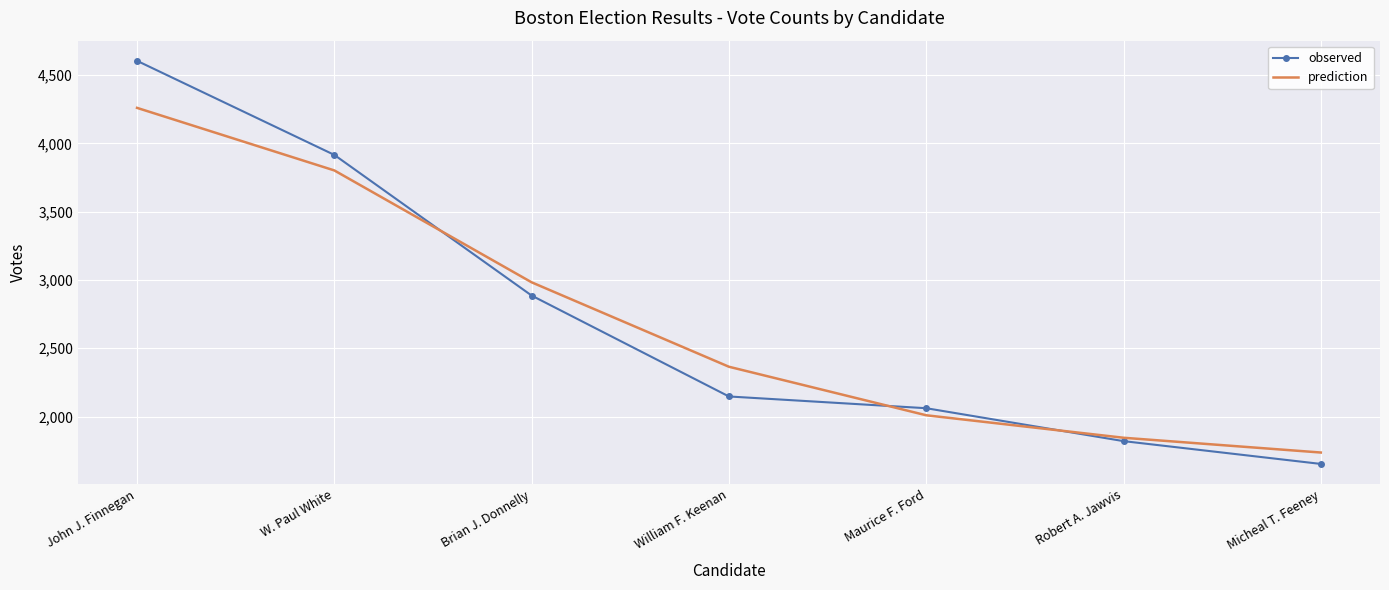

What is the sum of the prediction values at John J. Finnegan and Micheal T. Feeney?

5997.0